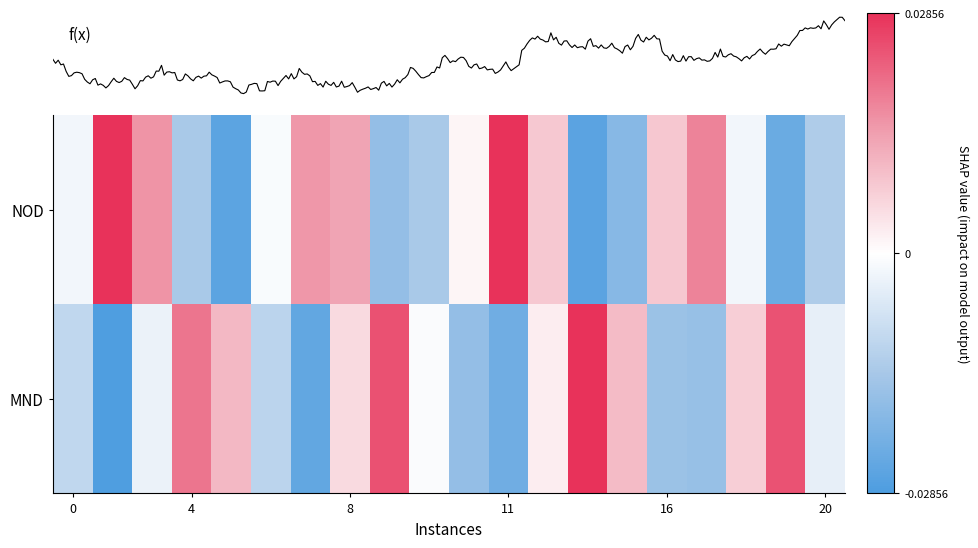

How many values in the NOD series are below 0?

11